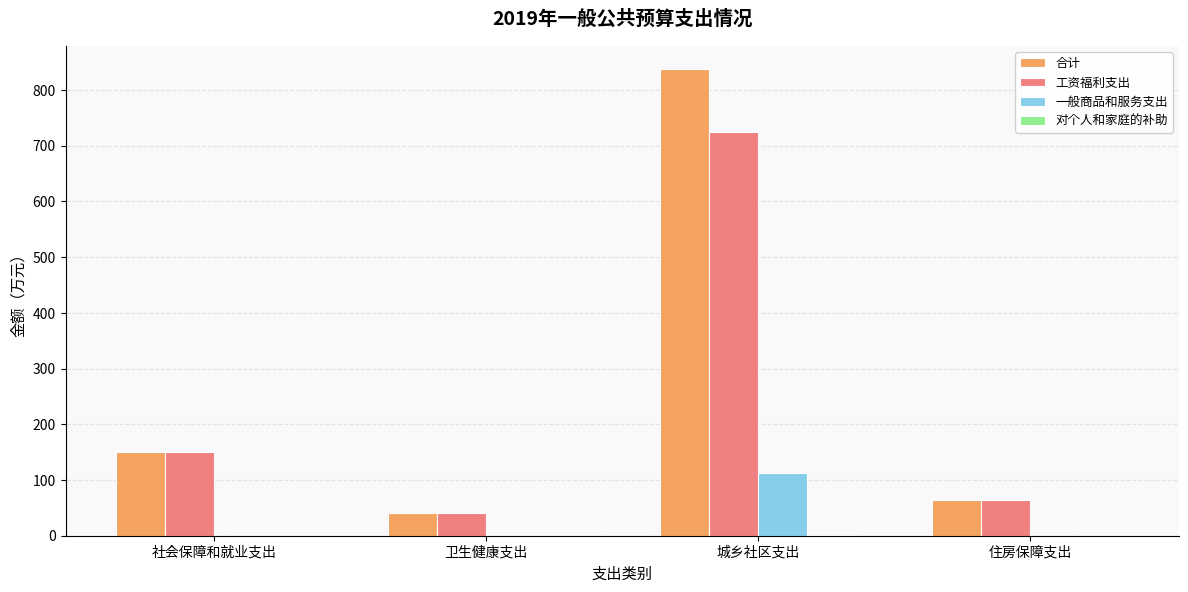

What is the maximum value for 一般商品和服务支出?

112.1